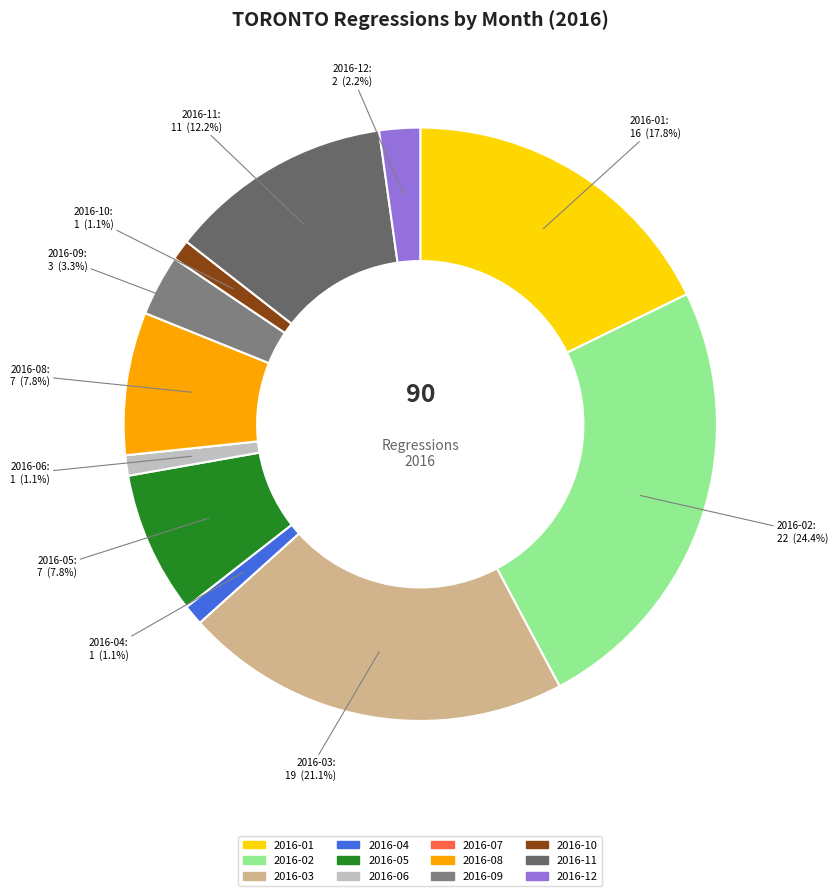

What is the ratio of the value at 2016-01 to the value at 2016-02?

0.7